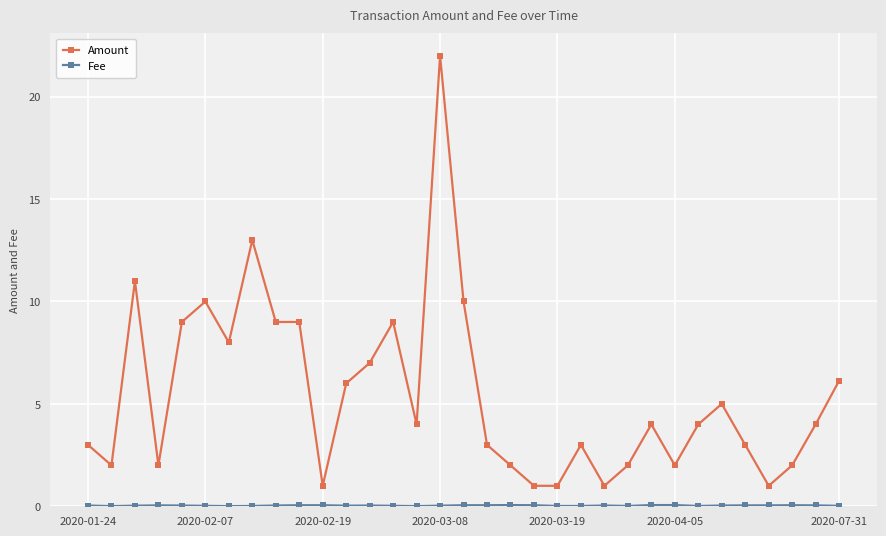

What is the difference between the second highest and minimum values in the Amount series?

12.0